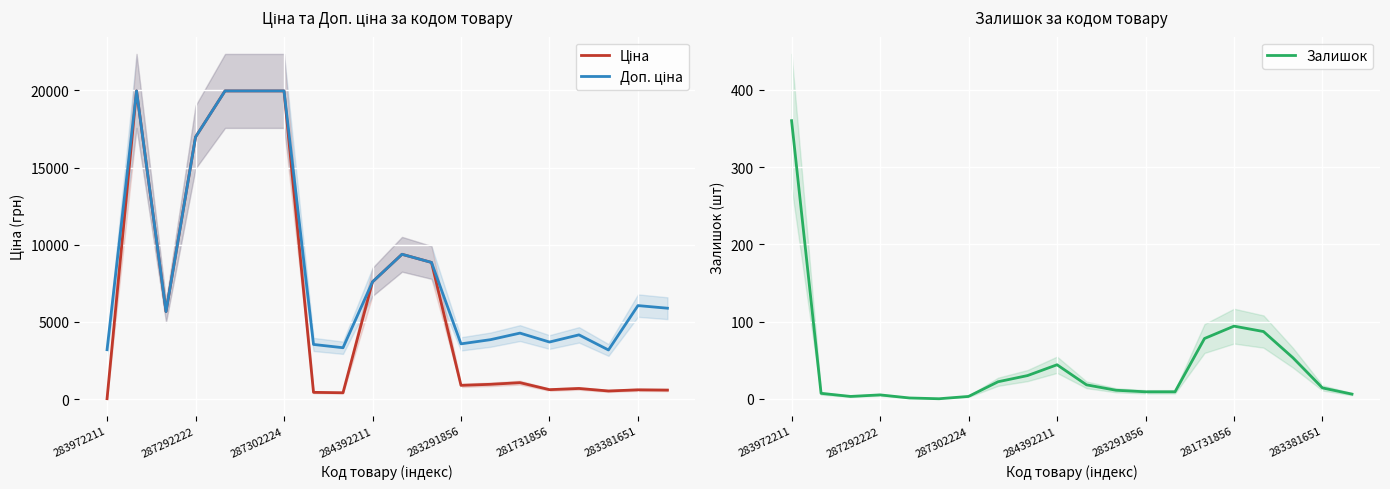

True or false: Залишок has a value of 9 at 283291856.

True